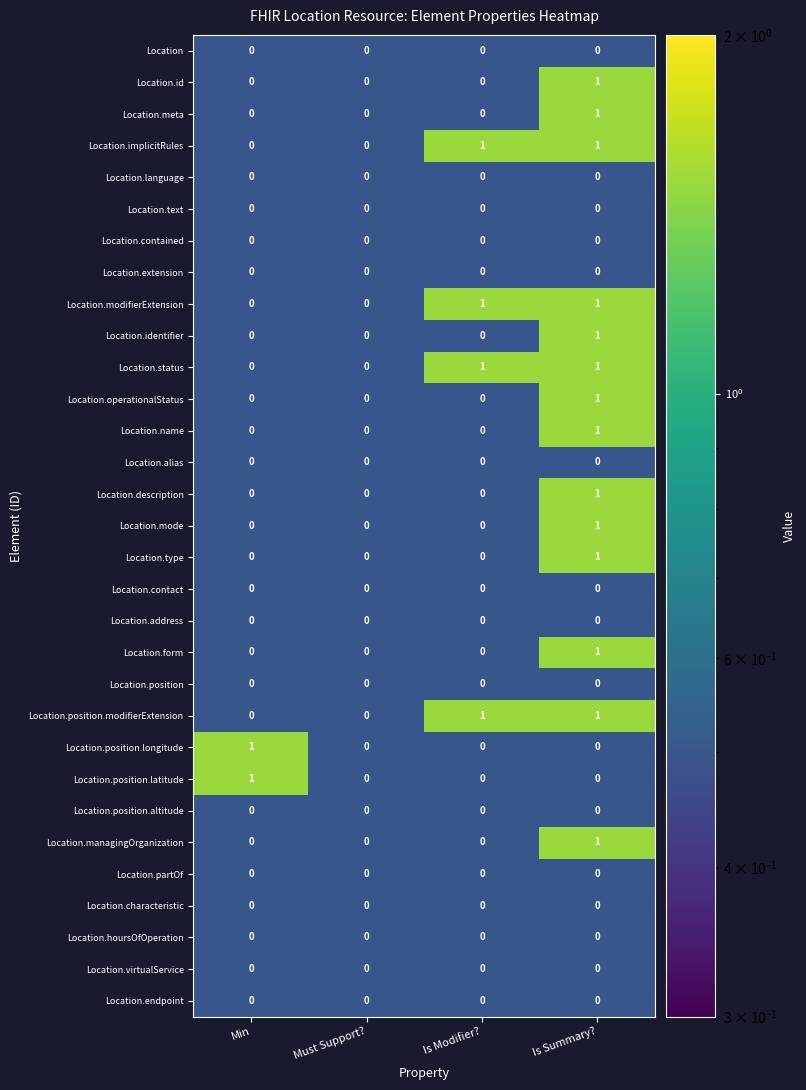

The Location.endpoint series shows 0 at Is Modifier?. True or false?

True